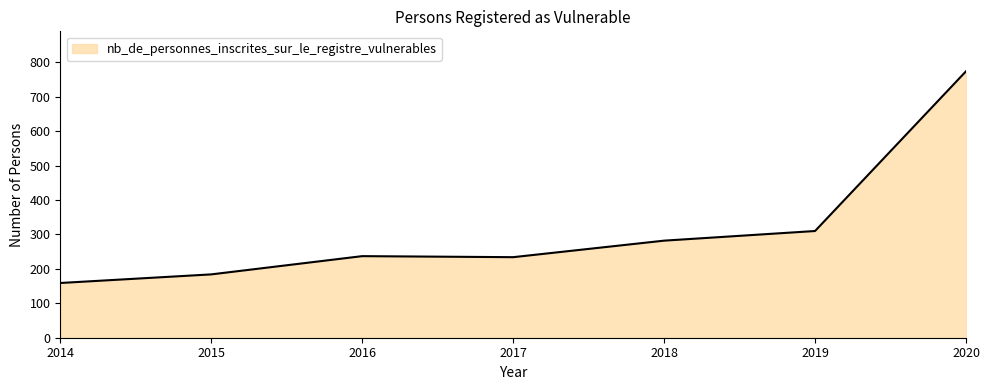

What is the difference between the maximum and minimum values?

615